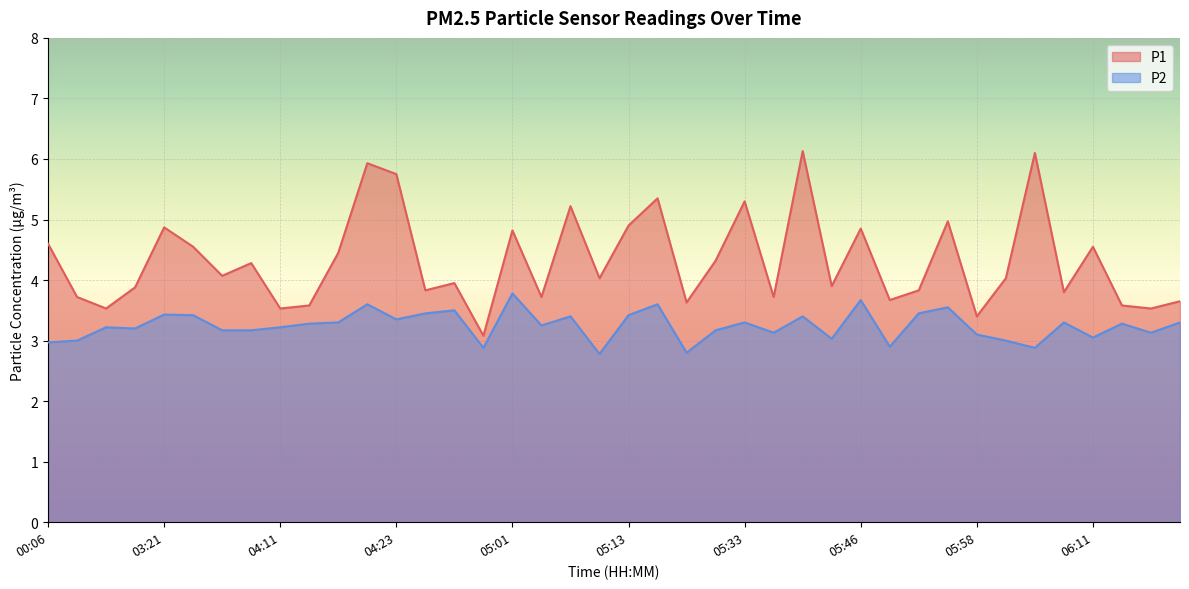

What is the spread (max minus min) of values at 05:10?

1.3